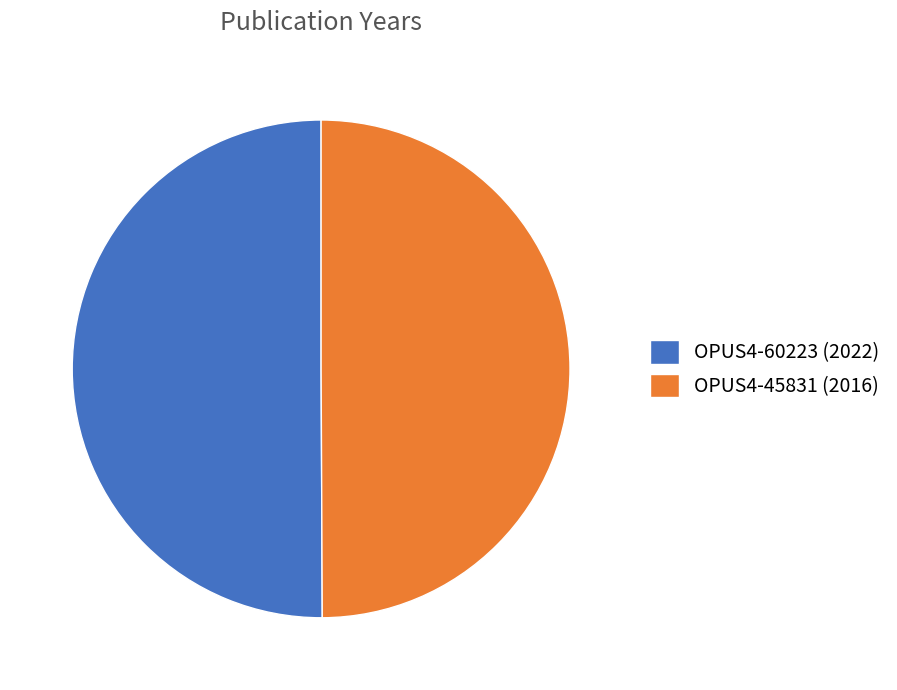

Is it true that OPUS4-45831 is 43% of the pie?

False